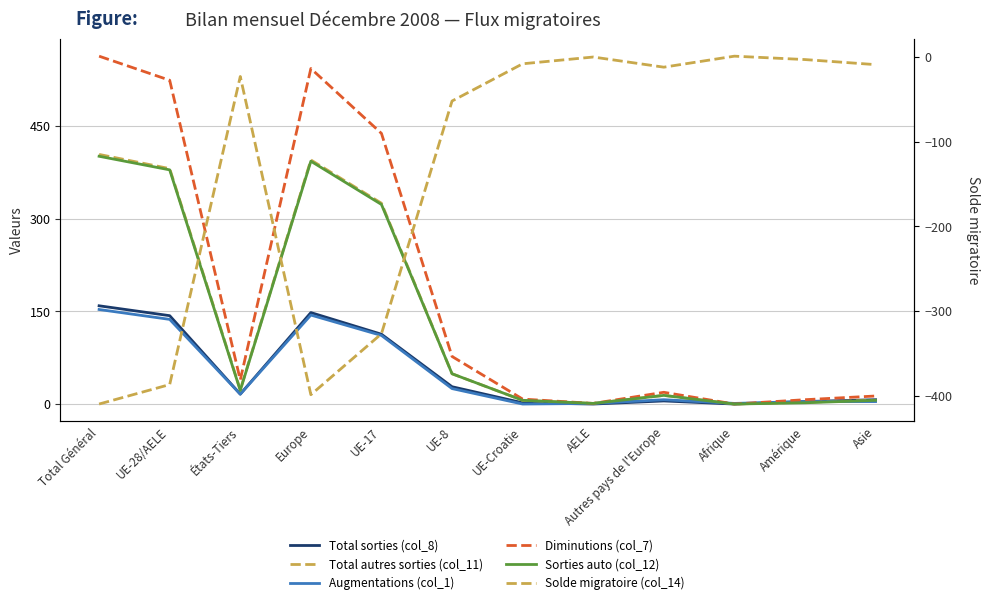

In Augmentations (col_1), how many points are higher than both neighbors (excluding endpoints)?

2